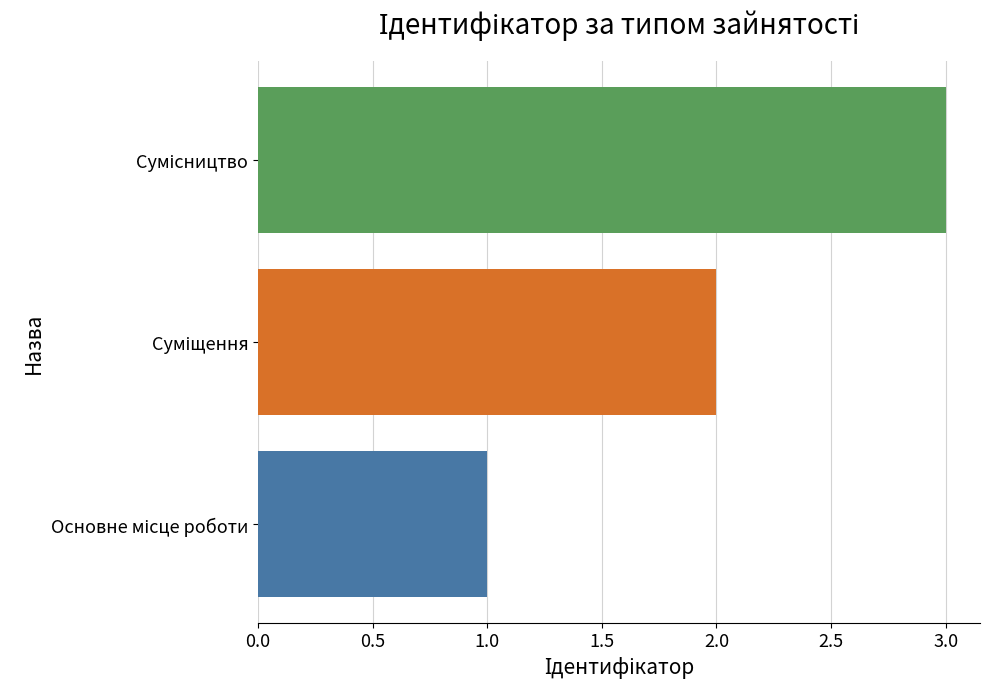

What is the sum of all values?

6